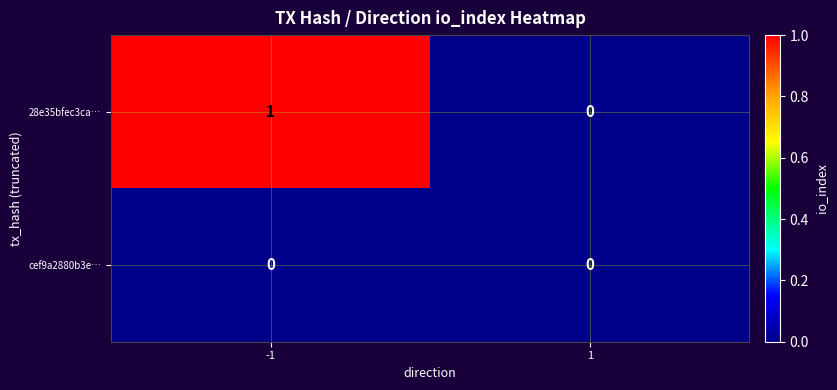

List the series in order of their peak value, lowest first.

cef9a2880b3e…, 28e35bfec3ca…